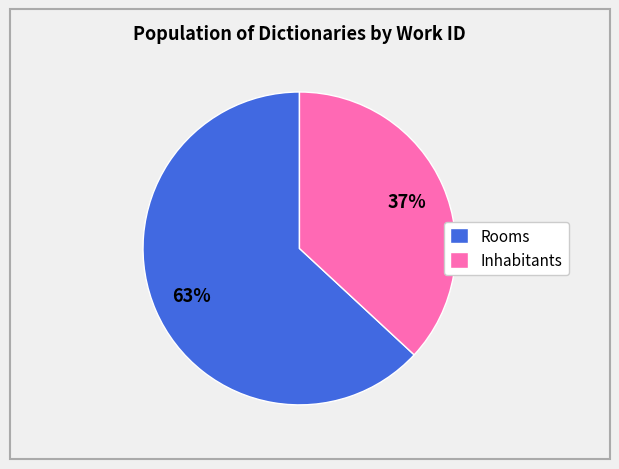

Do Rooms and Inhabitants together represent more than half of the pie?

Yes